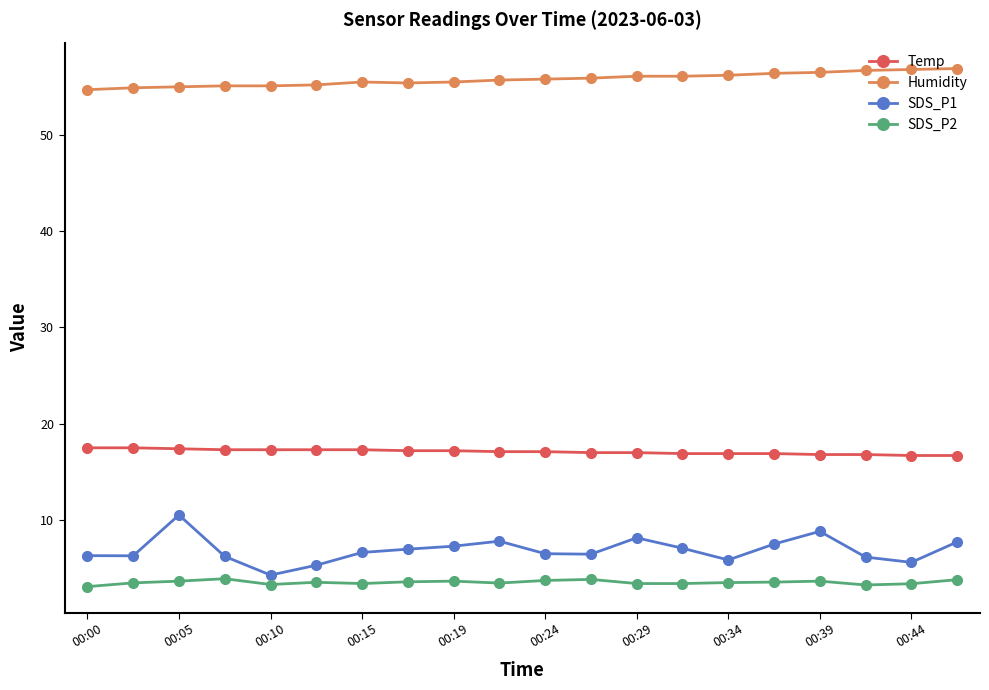

What is the highest value of the Humidity series?

56.9